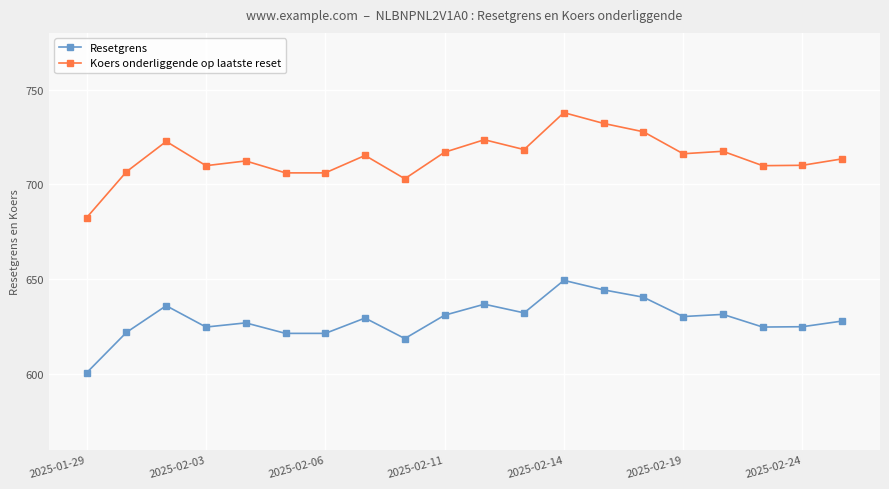

Which series has the largest total across all categories?

Koers onderliggende op laatste reset